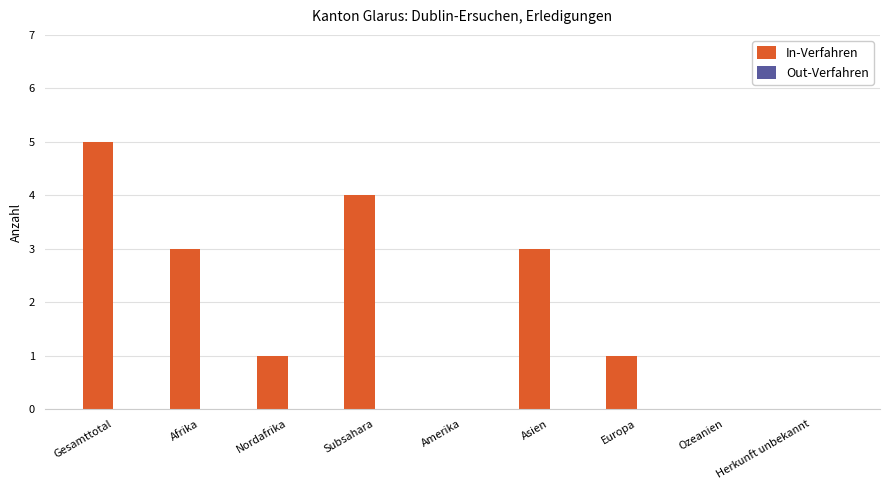

The chart shows a value of 1 at Nordafrika. True or false?

True